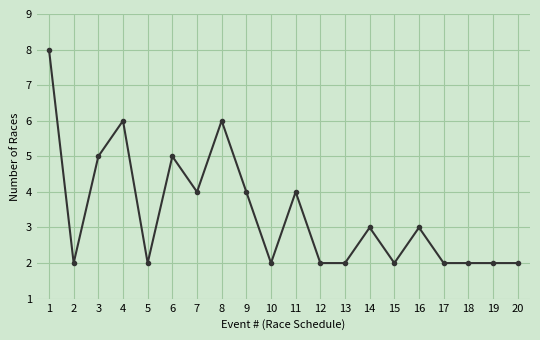

Reading left to right, what are all the values shown in this chart?

1=8	2=2	3=5	4=6	5=2	6=5	7=4	8=6	9=4	10=2	11=4	12=2	13=2	14=3	15=2	16=3	17=2	18=2	19=2	20=2